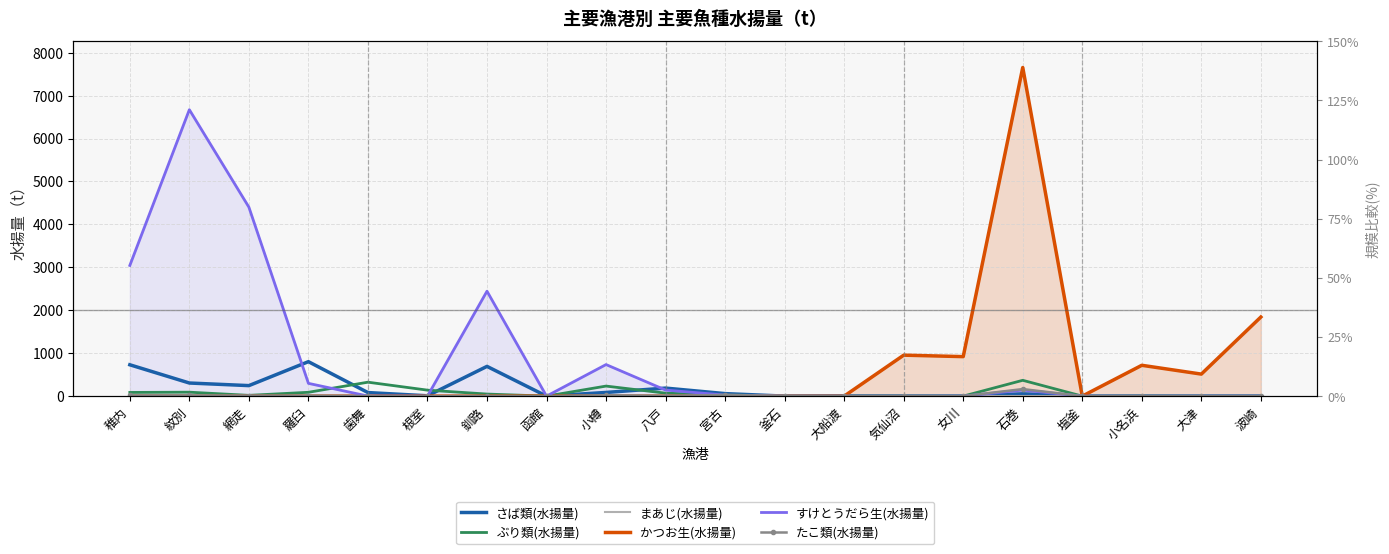

The すけとうだら生(水揚量) series shows -4097.7 at 大津. True or false?

False